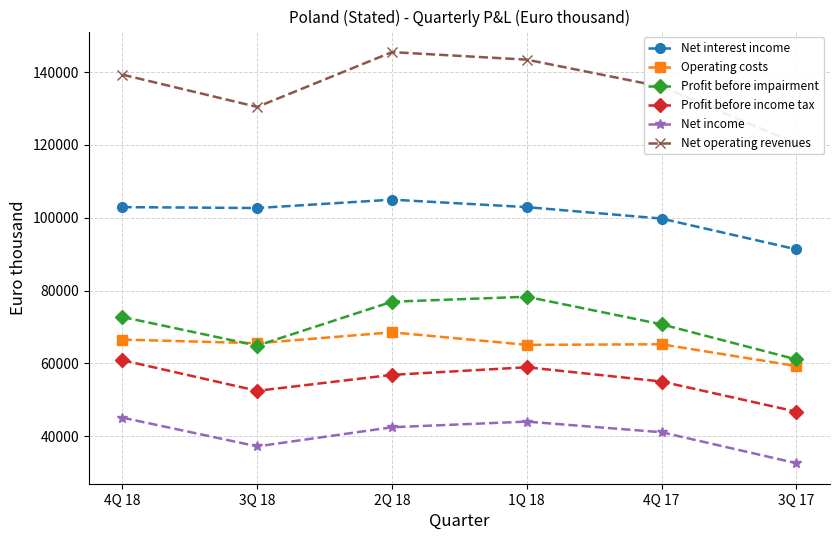

Between 3Q 18 and 2Q 18, which series saw the biggest shift?

Net operating revenues